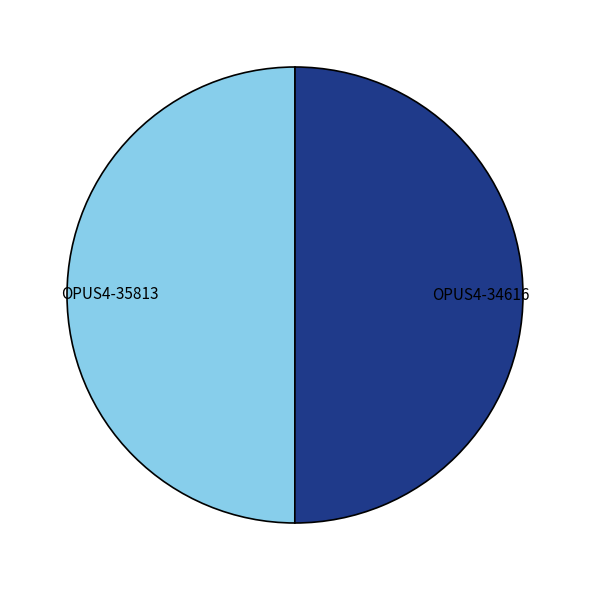

How many slices are in this pie chart?

2